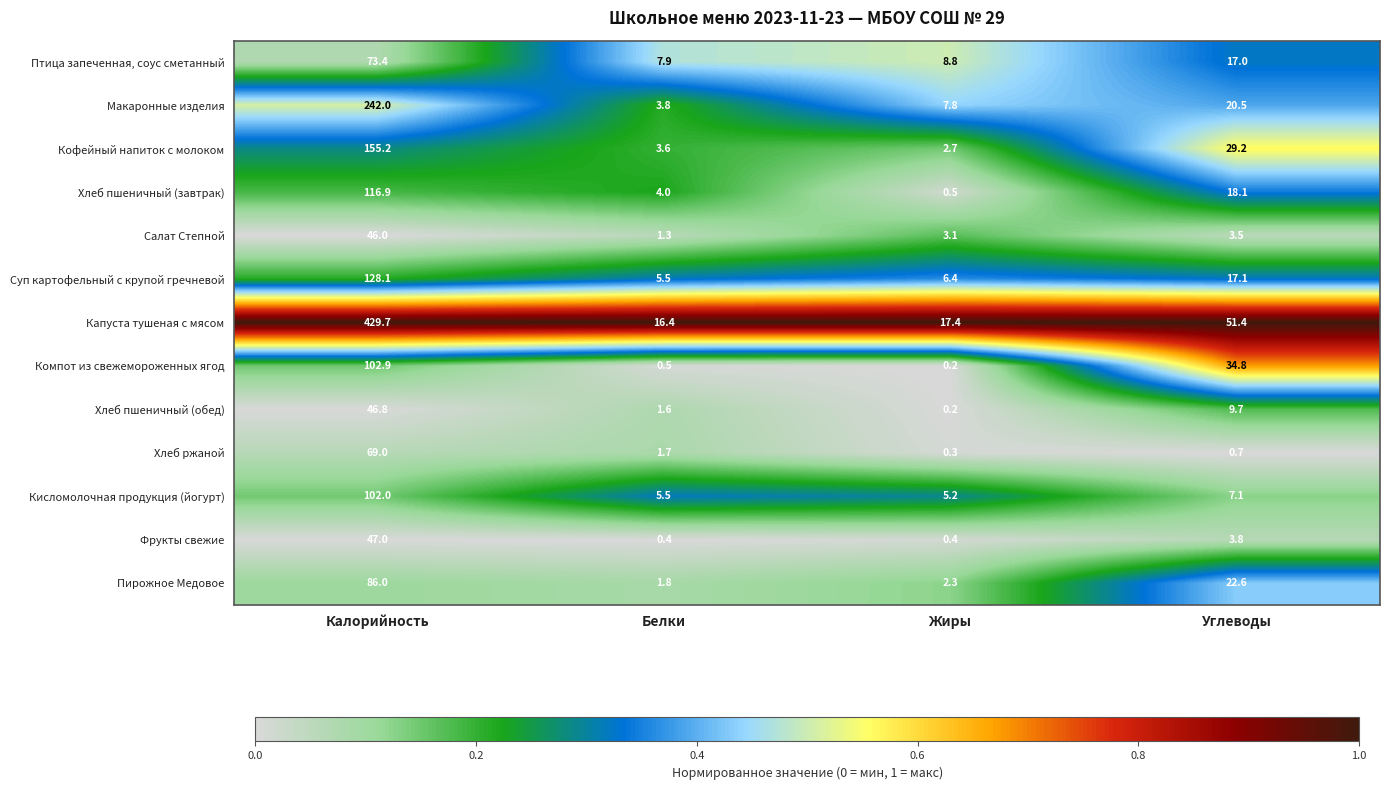

Where does the Компот из свежемороженных ягод series first go above 34?

Калорийность